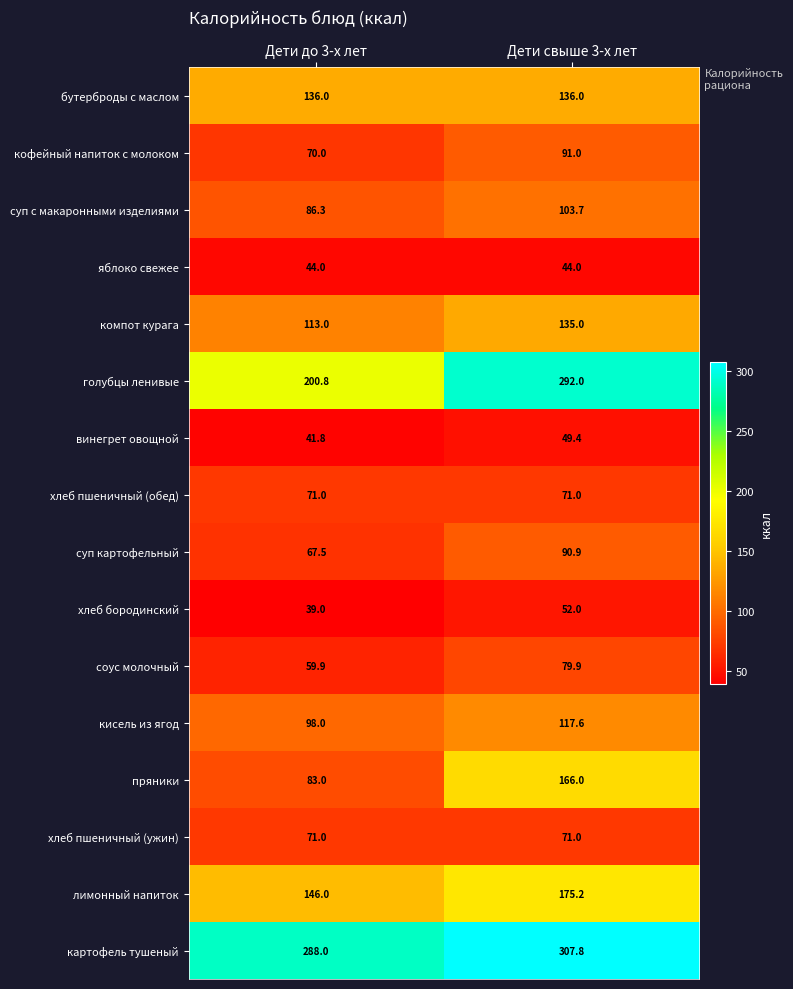

Where is винегрет овощной nearest to the value 45?

Дети до 3-х лет